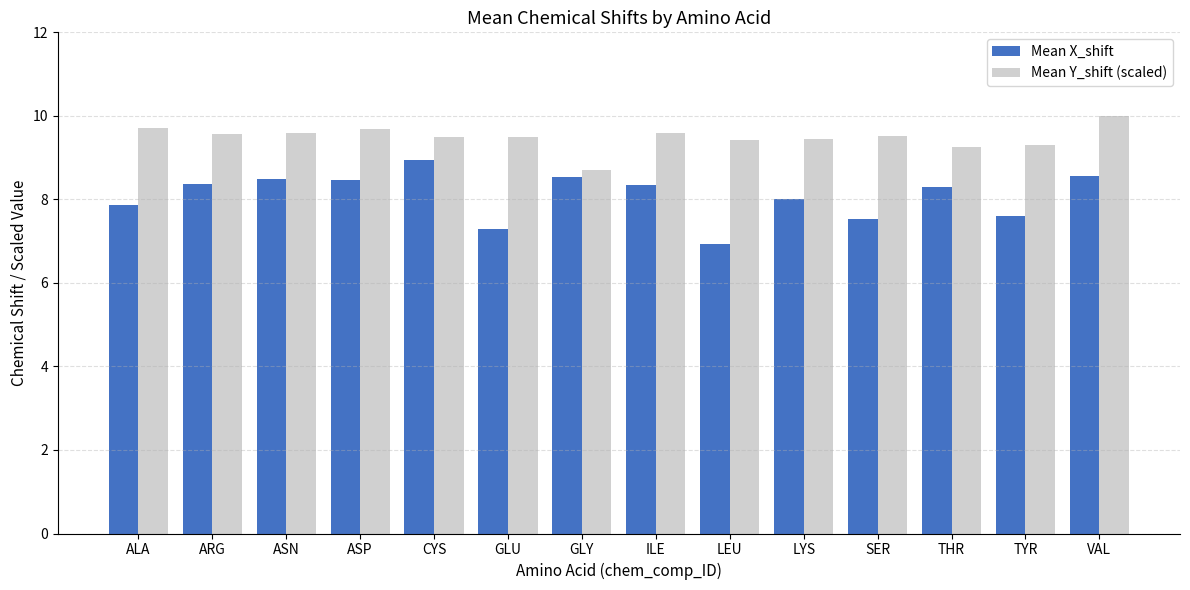

Is the value of Mean Y_shift (scaled) at ALA greater than the value of Mean X_shift at VAL?

Yes